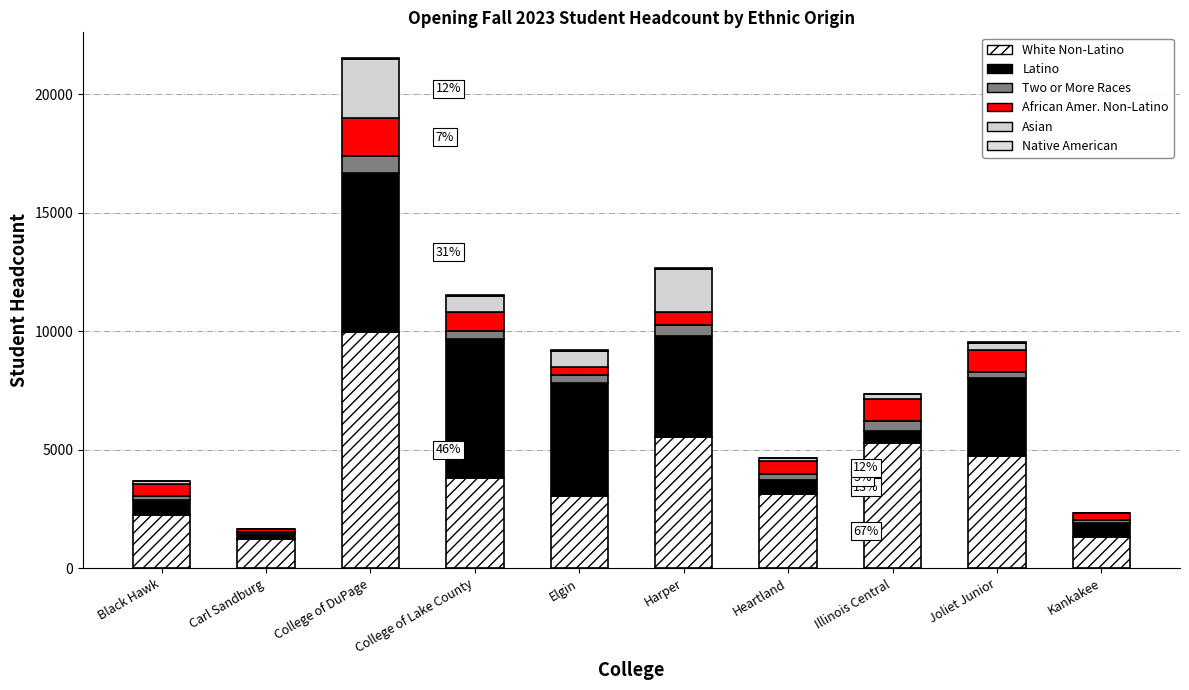

Does the chart contain stacked bars?

Yes